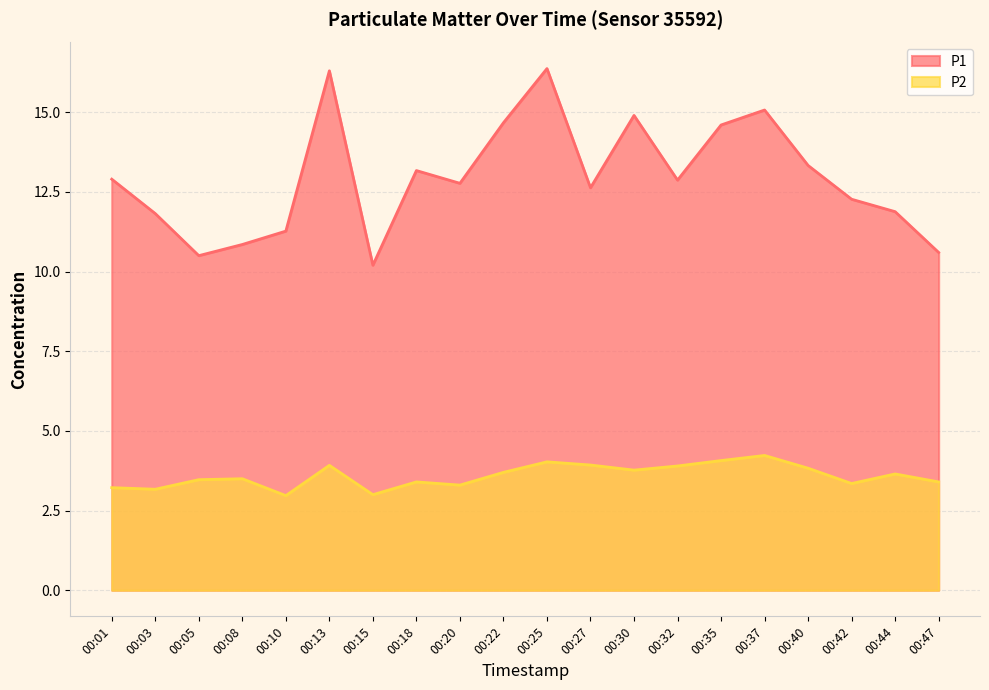

Where is the first local minimum for P1?

00:05